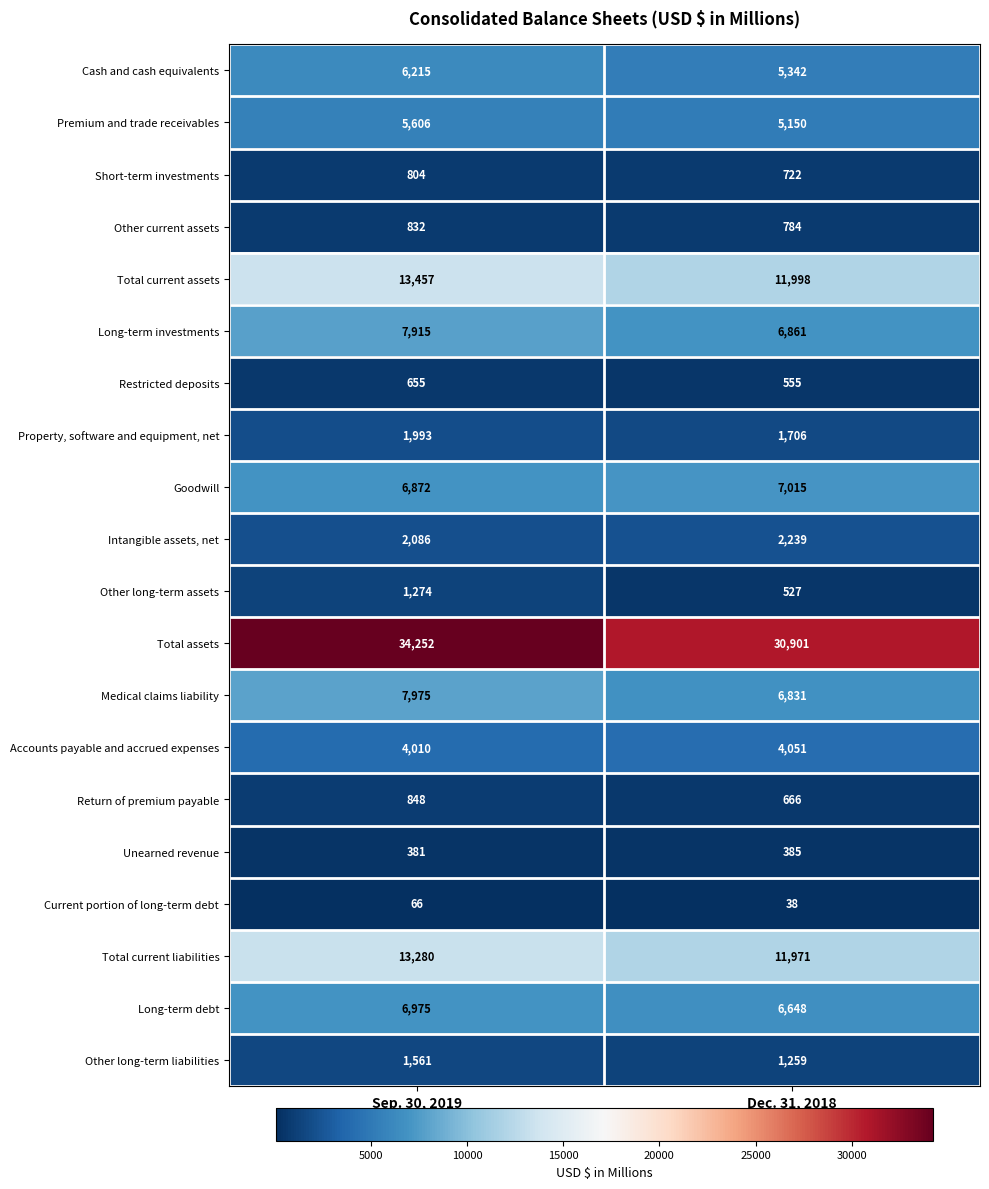

Which series changed the most between Sep. 30, 2019 and Dec. 31, 2018?

Total assets